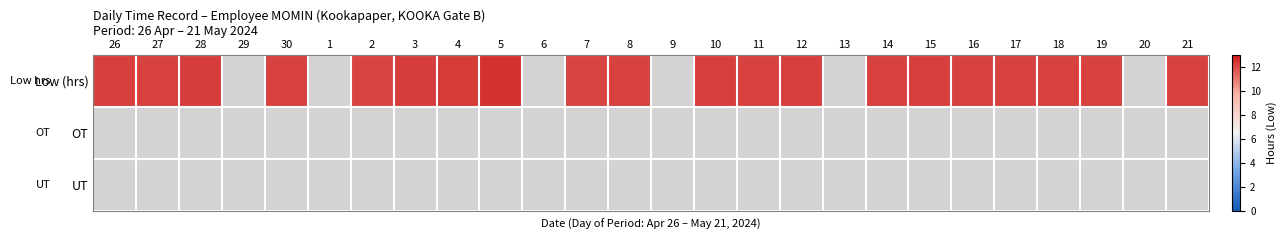

Rank the series at 15 from highest to lowest value.

Low (hrs), OT, UT